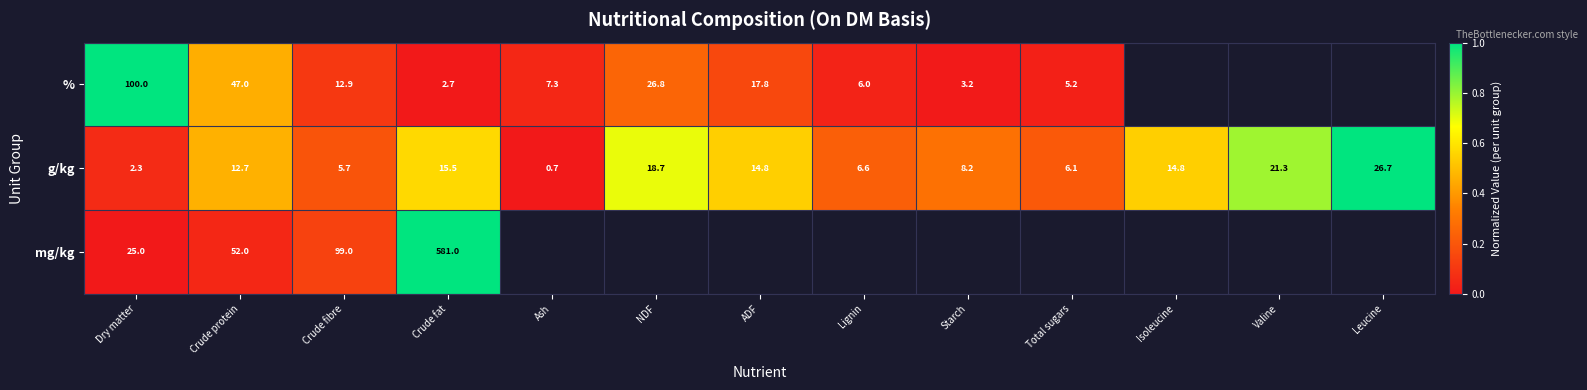

At which category is the sum across all series the highest?

Crude fat